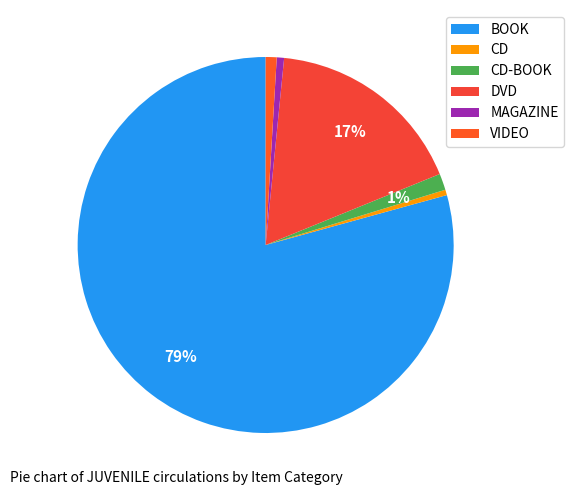

What is the largest slice in the pie chart?

BOOK